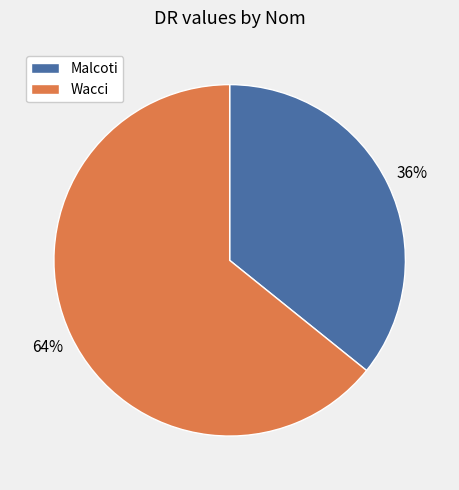

What percentage is the Wacci slice, to the nearest percent?

64%